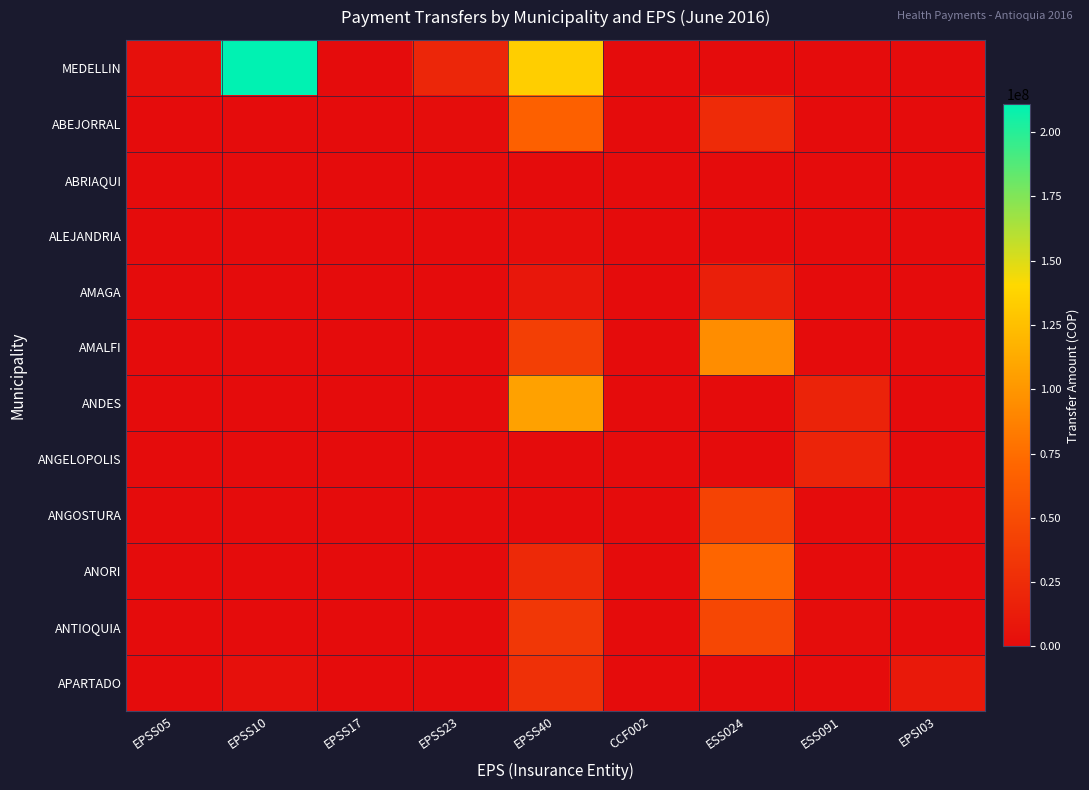

What is the difference between the highest and lowest values at EPSS23?

20258420